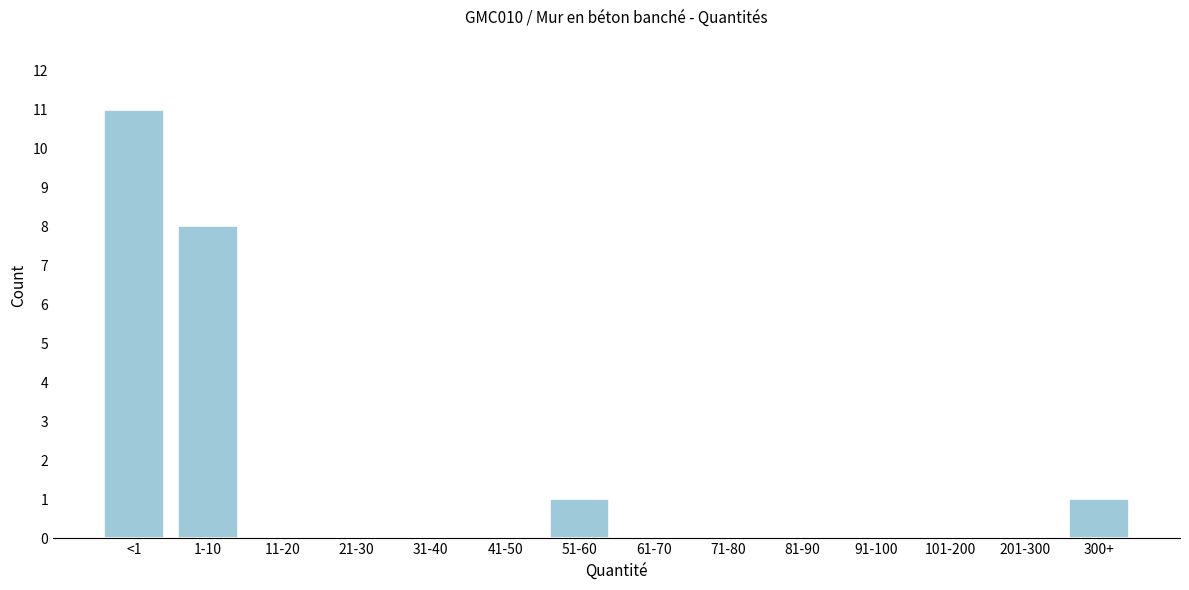

Reading left to right, extract all data points from this chart.

<1=11	1-10=8	11-20=0	21-30=0	31-40=0	41-50=0	51-60=1	61-70=0	71-80=0	81-90=0	91-100=0	101-200=0	201-300=0	300+=1